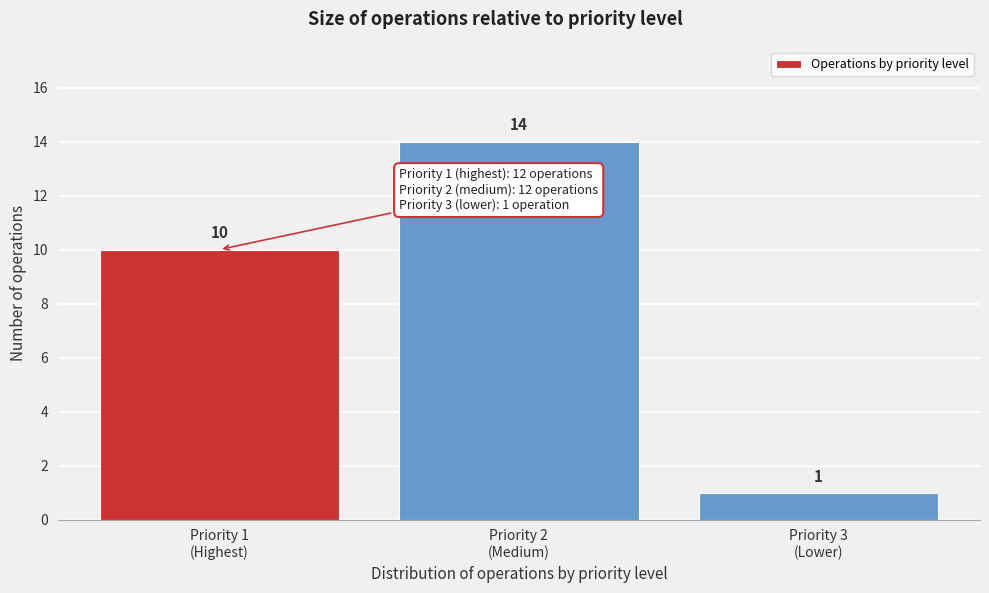

Reading left to right, extract all data points from this chart.

10	14	1